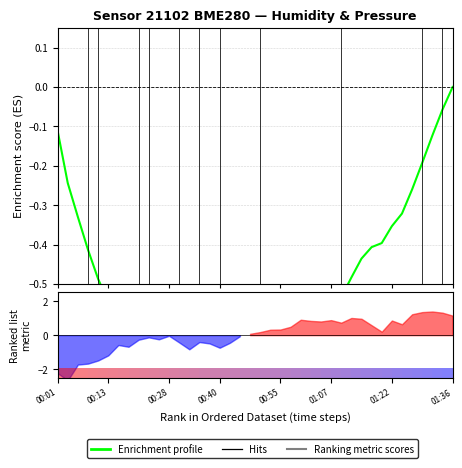

The value at 26 is -0.6. True or false?

True